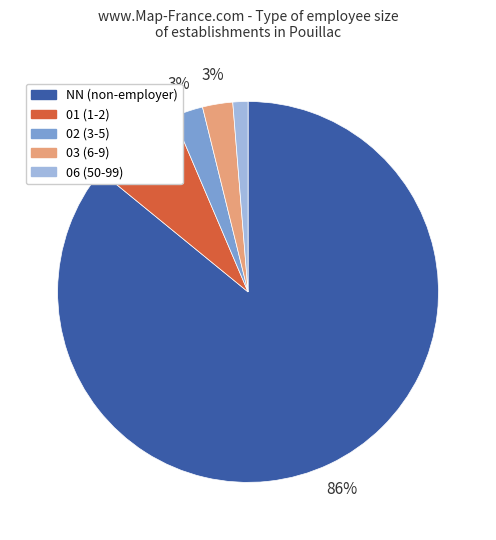

Do 03 and 02 together represent more than half of the pie?

No